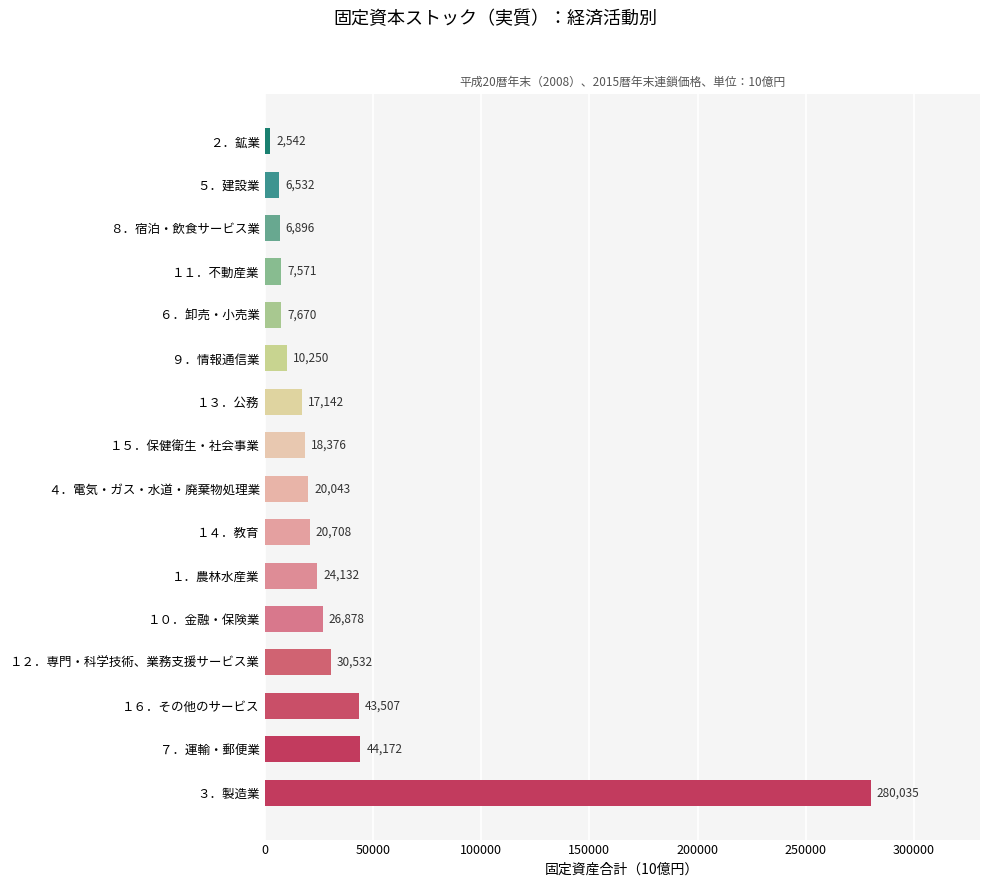

Is it true that the value at ２．鉱業 is 2541.8?

True